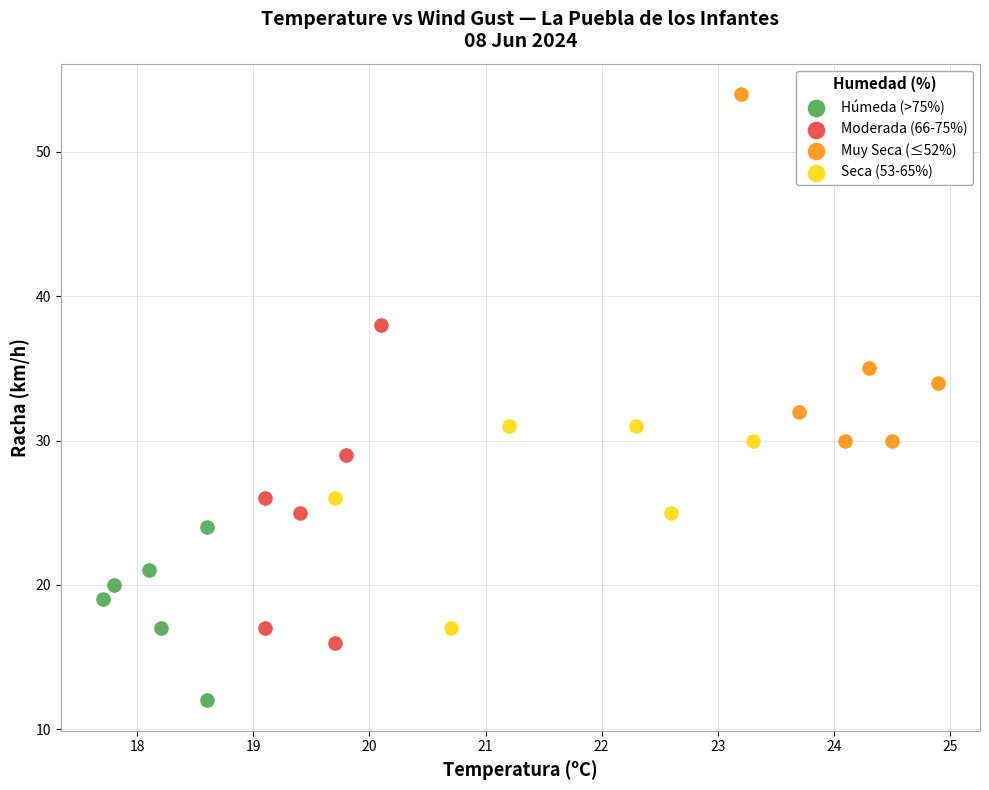

Which series reaches the minimum Y coordinate?

Húmeda (>75%)